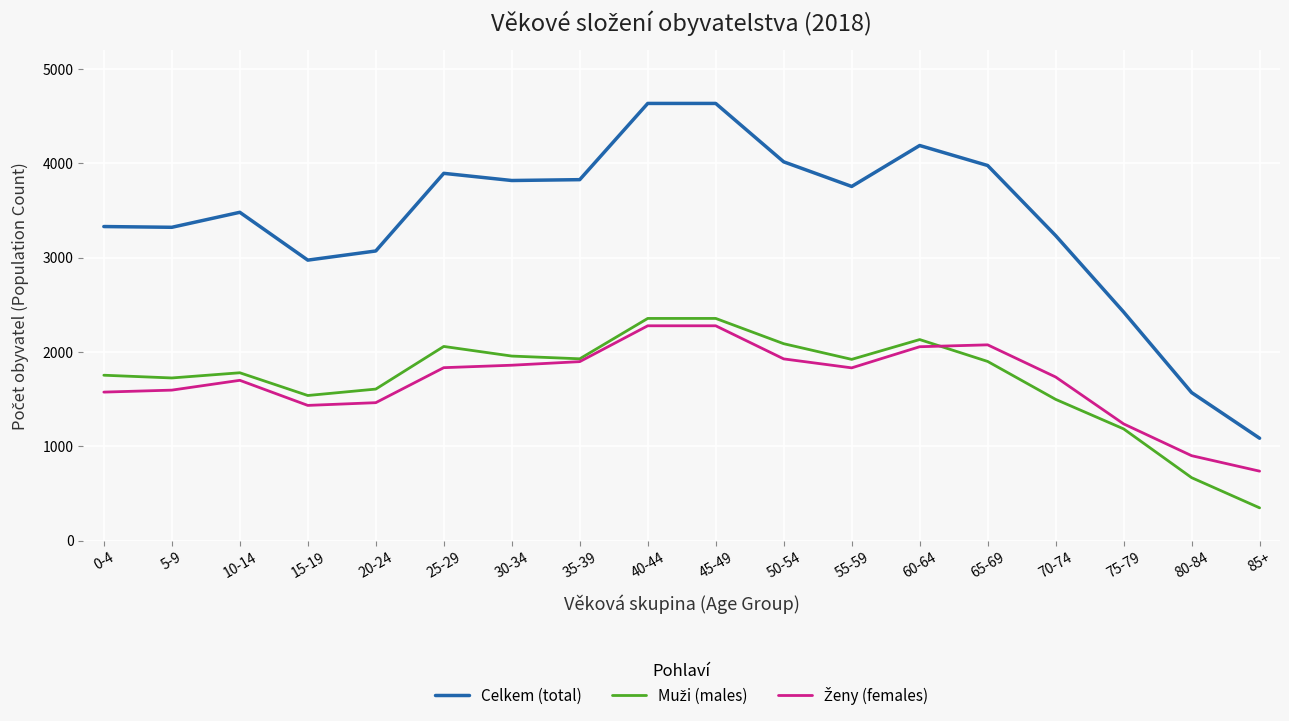

What is the total value across all series at 55-59?

7512